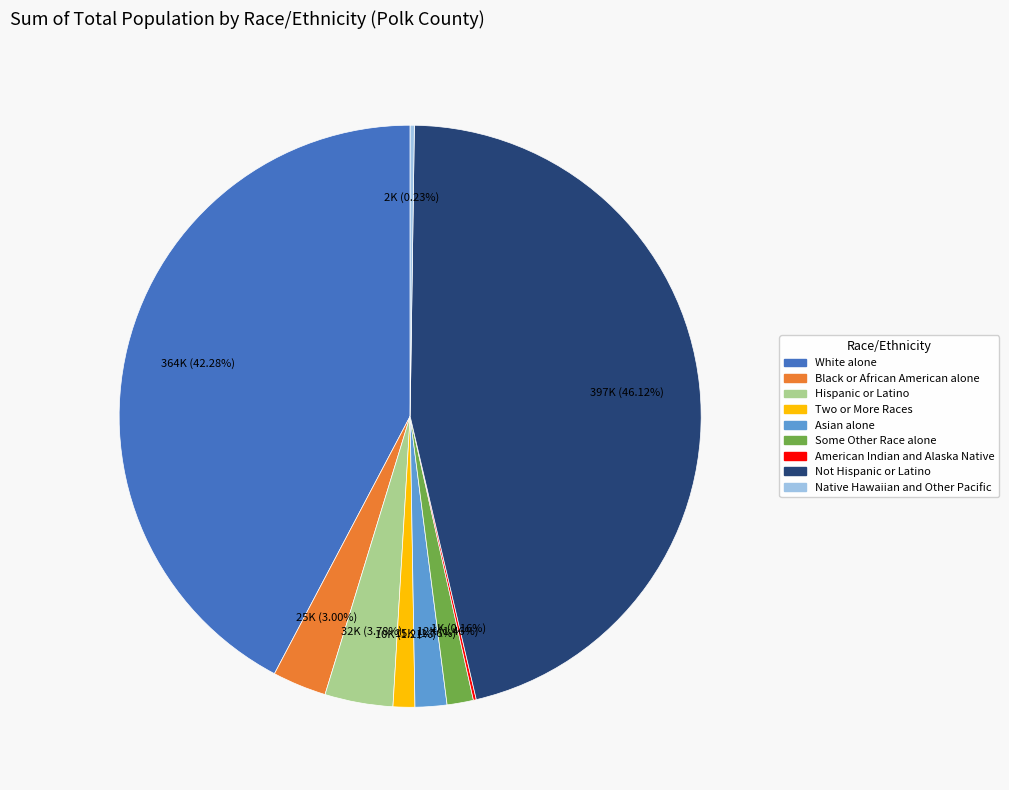

Which category has the biggest portion of the pie?

Not Hispanic or Latino